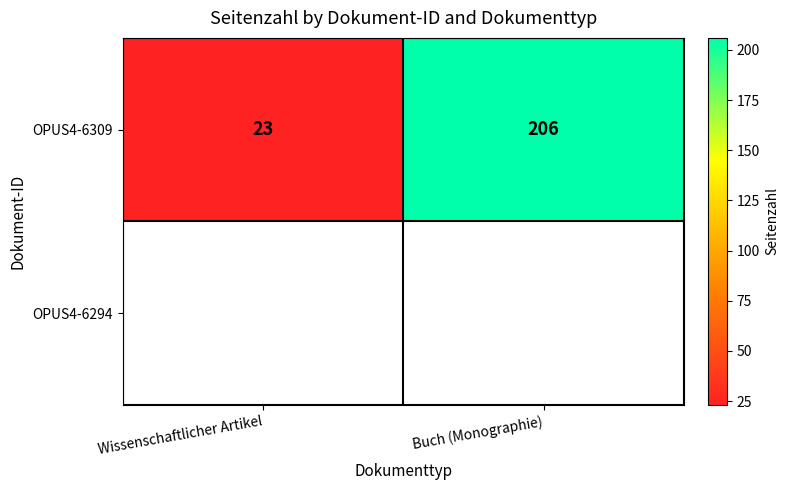

At which label is OPUS4-6309 closest to 114?

Wissenschaftlicher Artikel